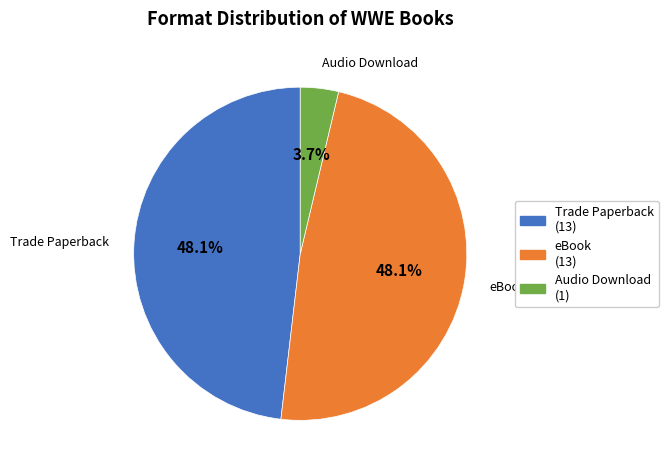

To the nearest percent, what is the difference between the largest and smallest slice percentages?

44%